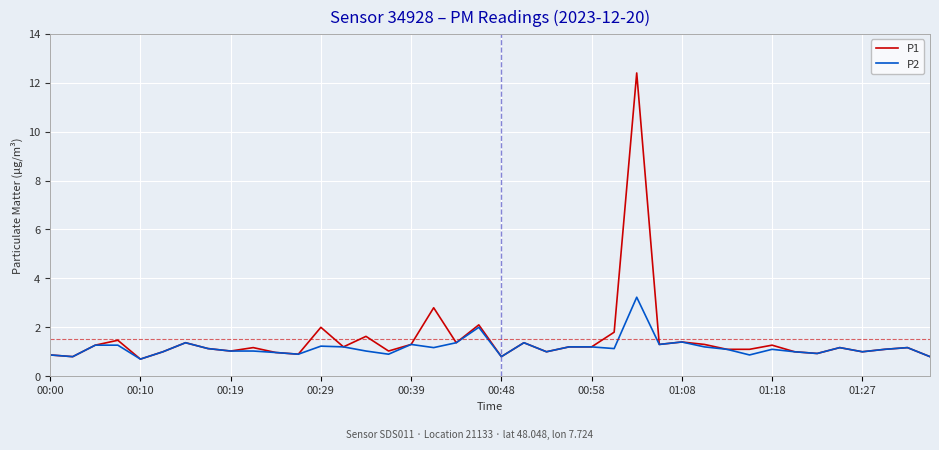

Which series has the largest range (max minus min)?

P1